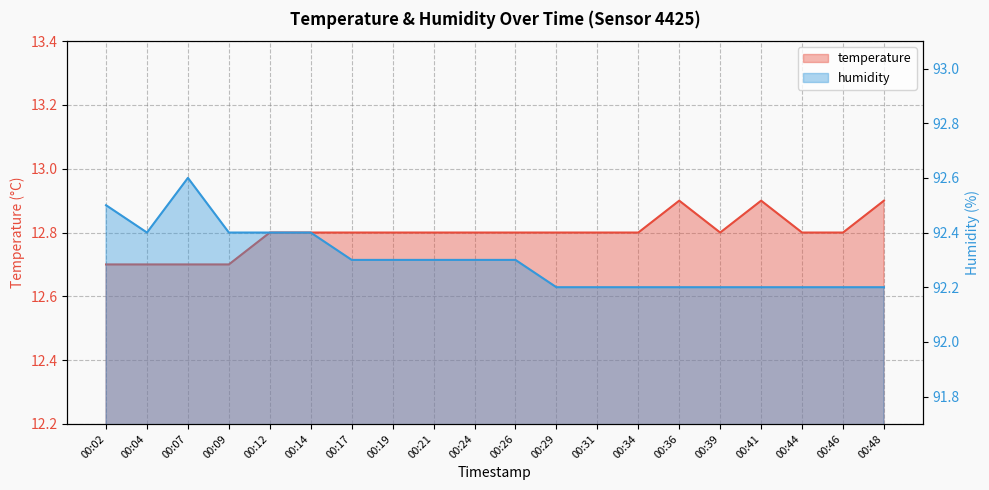

How many distinct data groups are displayed?

2